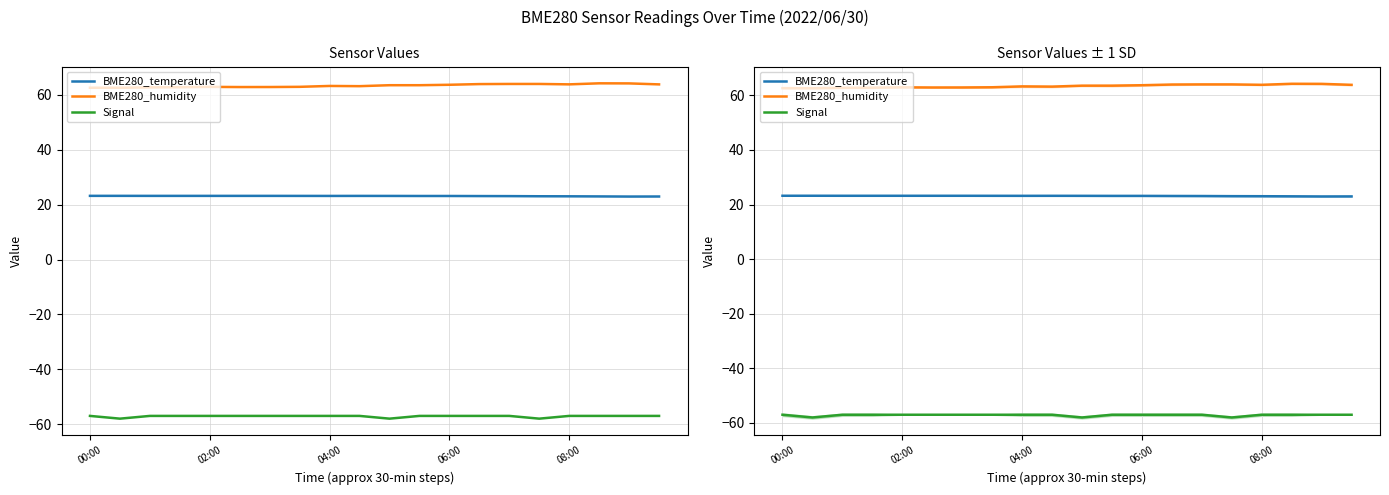

True or false: Signal and BME280_humidity intersect in this chart.

False